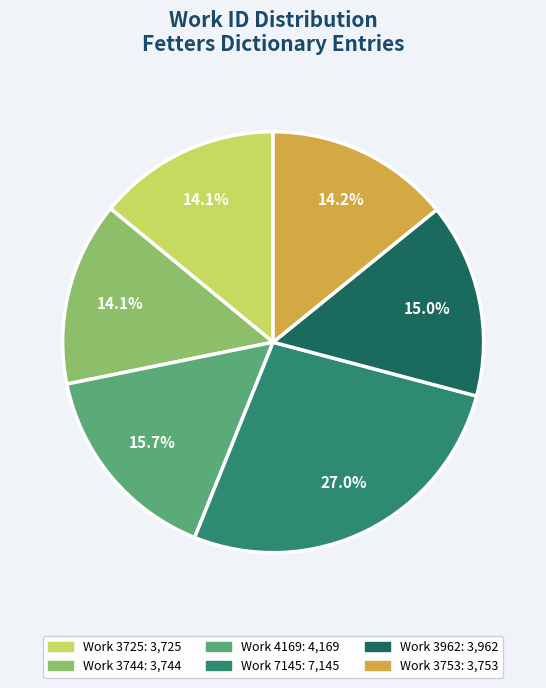

To the nearest percent, what percentage of the pie is Work 3962?

15%